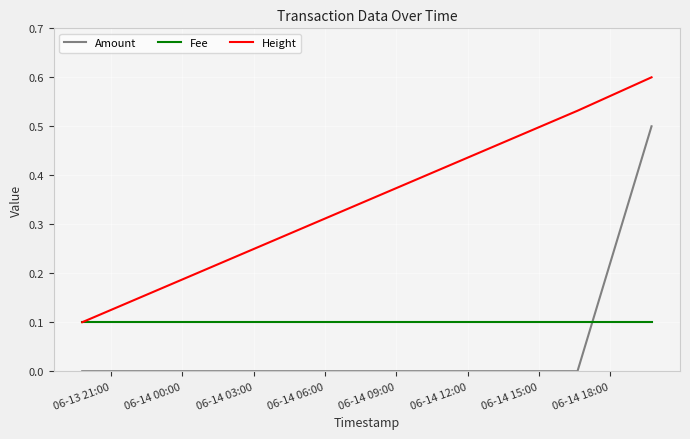

Which series has the largest total across all categories?

Height